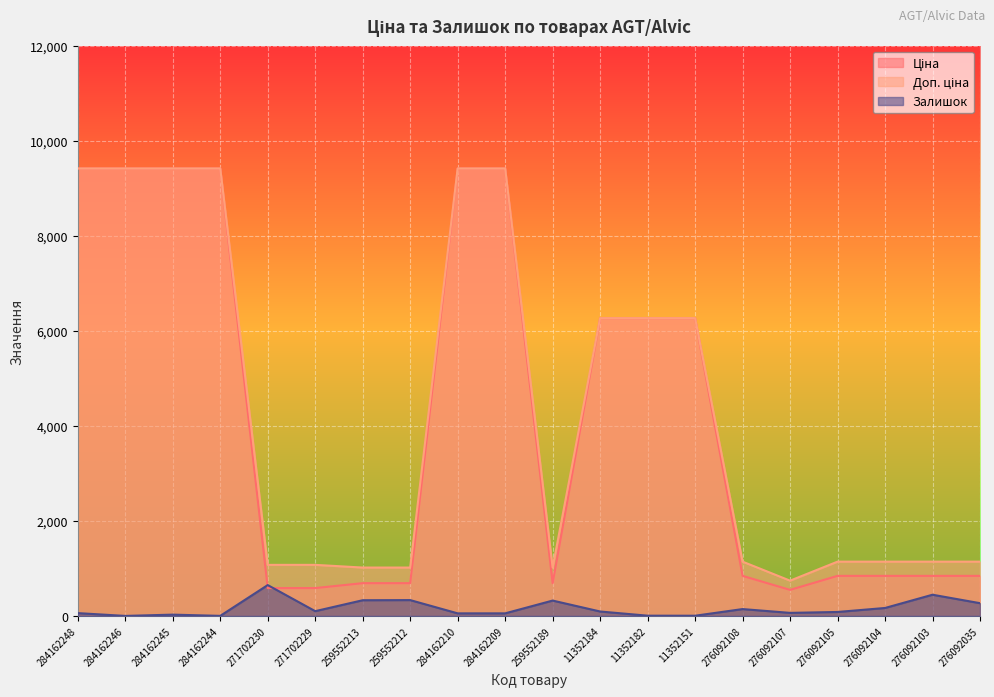

Is it true that Залишок equals 333.4 at 271702230?

False